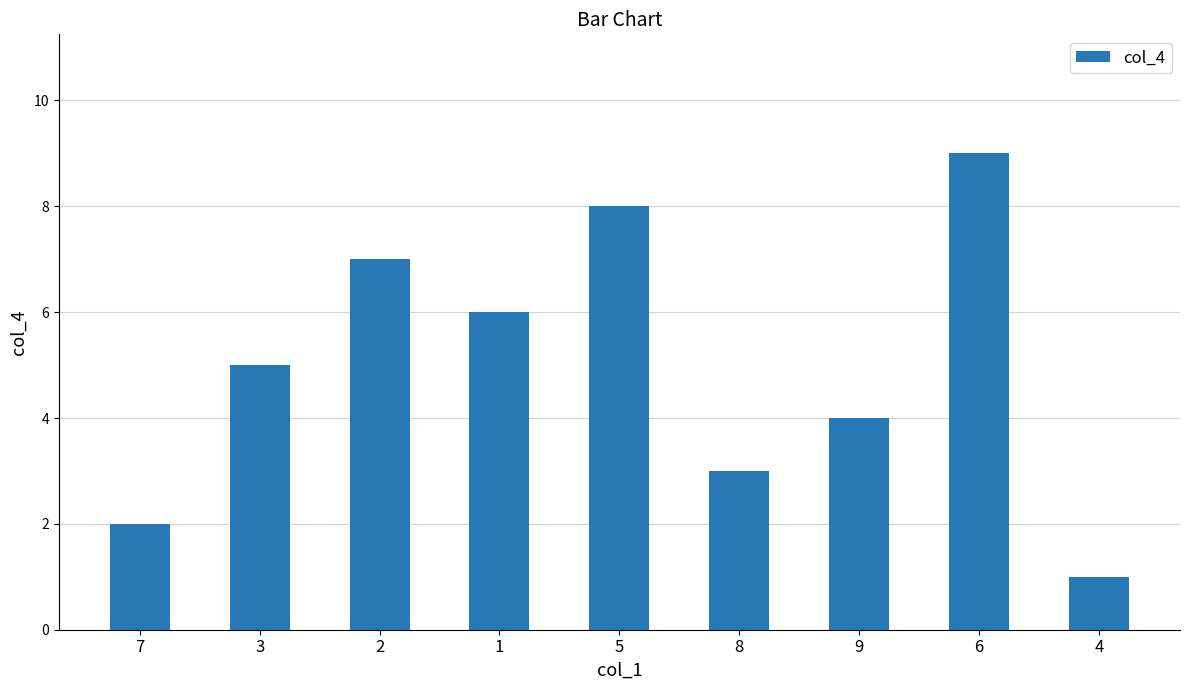

How many categories are shown in the chart?

9